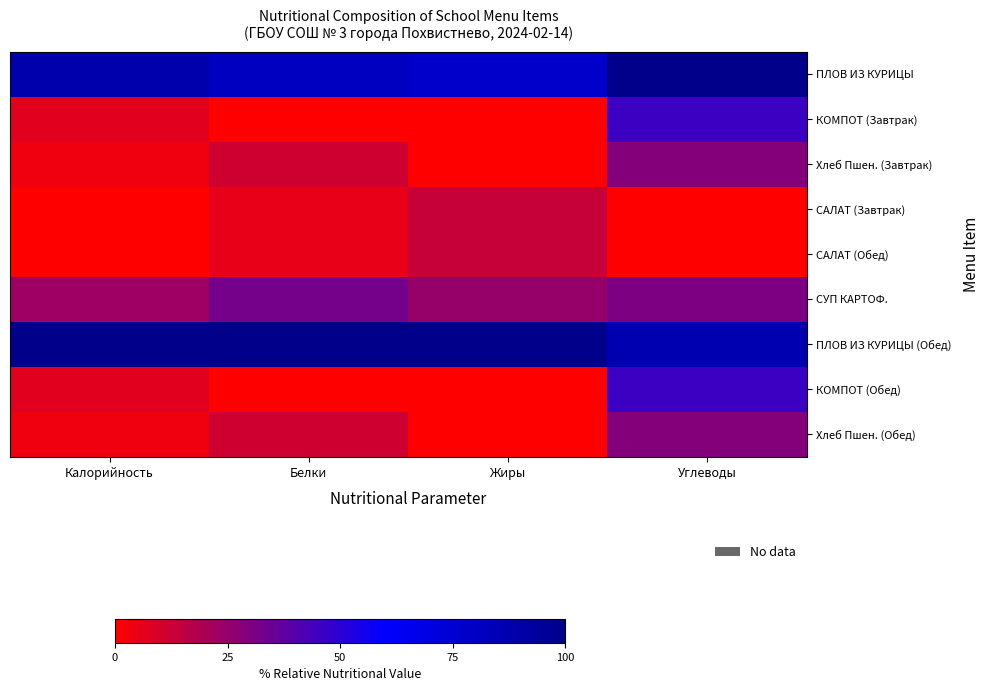

Count the number of categories in the chart.

4